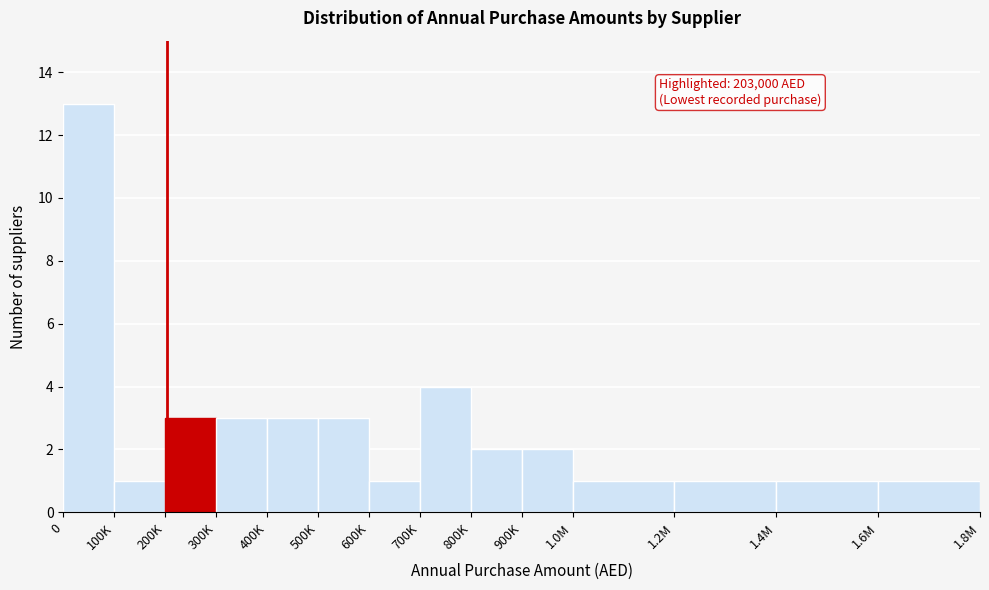

Reading right to left, transcribe all the data shown in this chart.

1	1	1	1	2	2	4	1	3	3	3	3	1	13